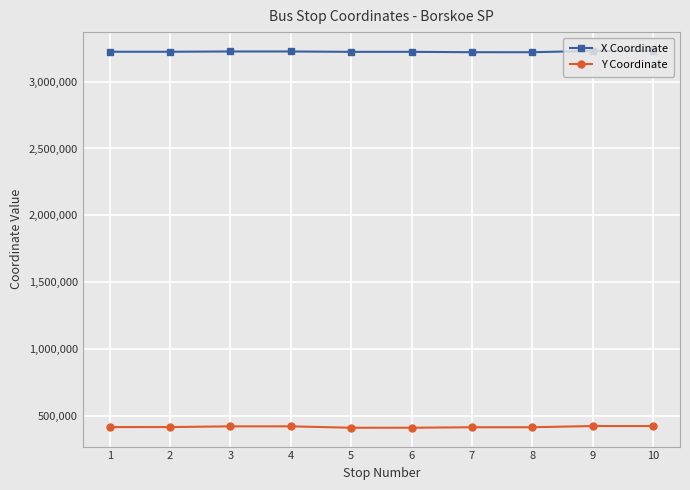

How many data points in X Coordinate are less than 3223200?

5